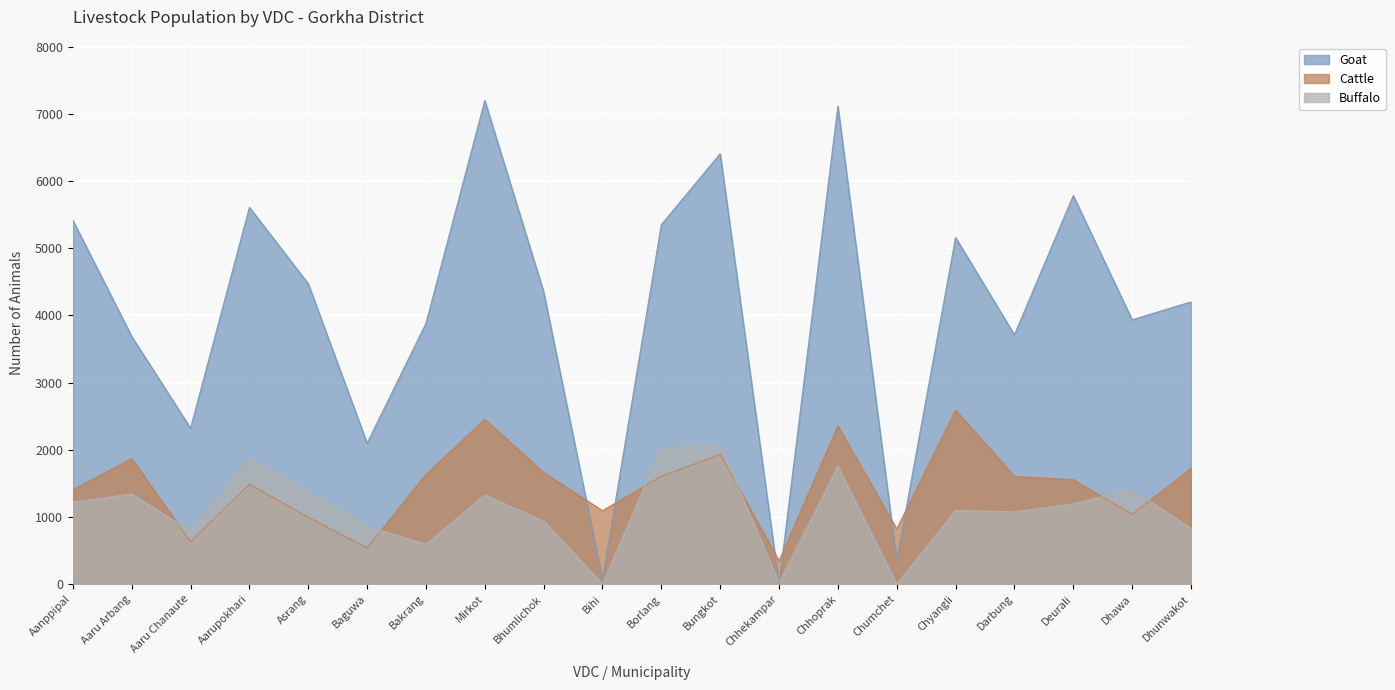

What is the total value across all series at Chumchet?

1172